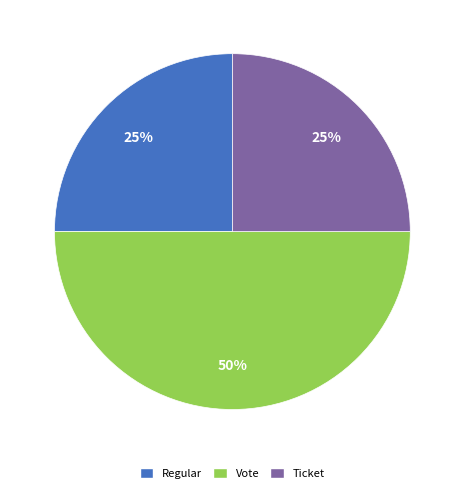

Is the sum of Ticket and Vote greater than half?

Yes